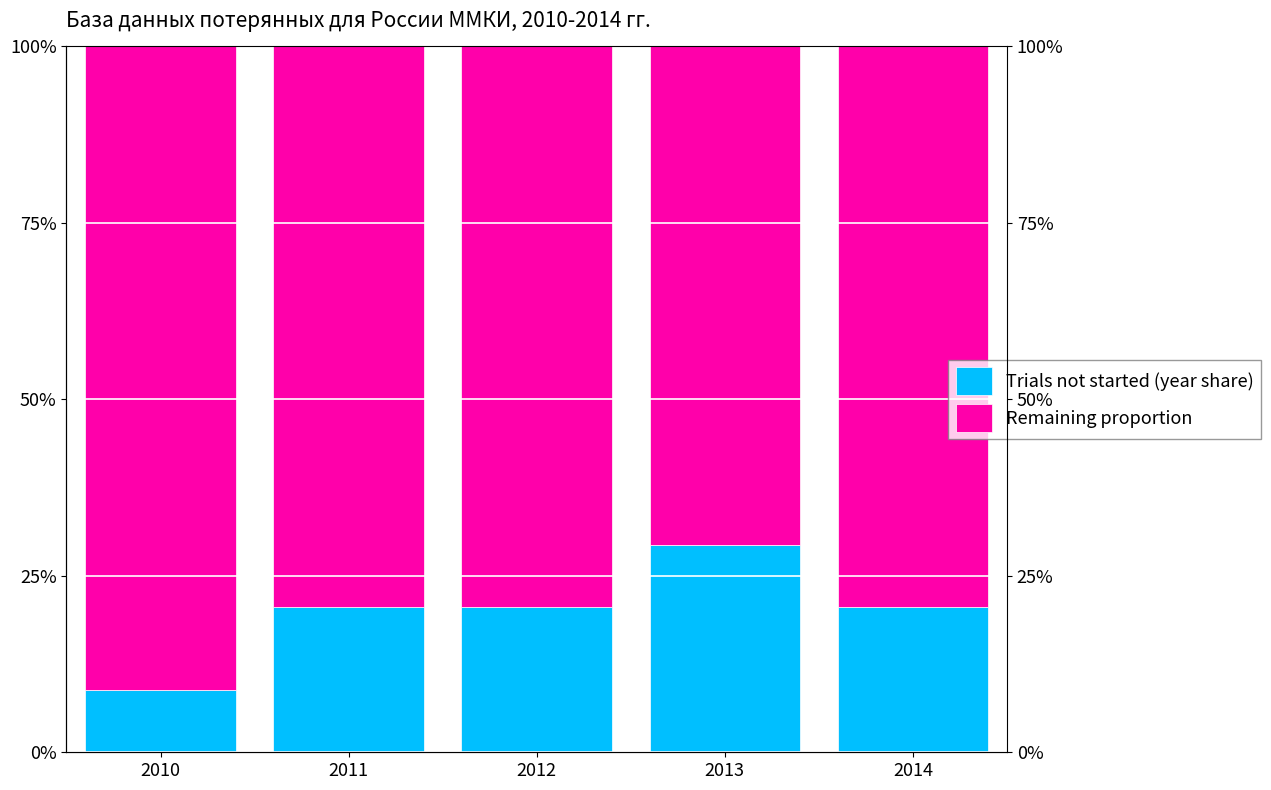

What is the greatest value displayed?

0.9